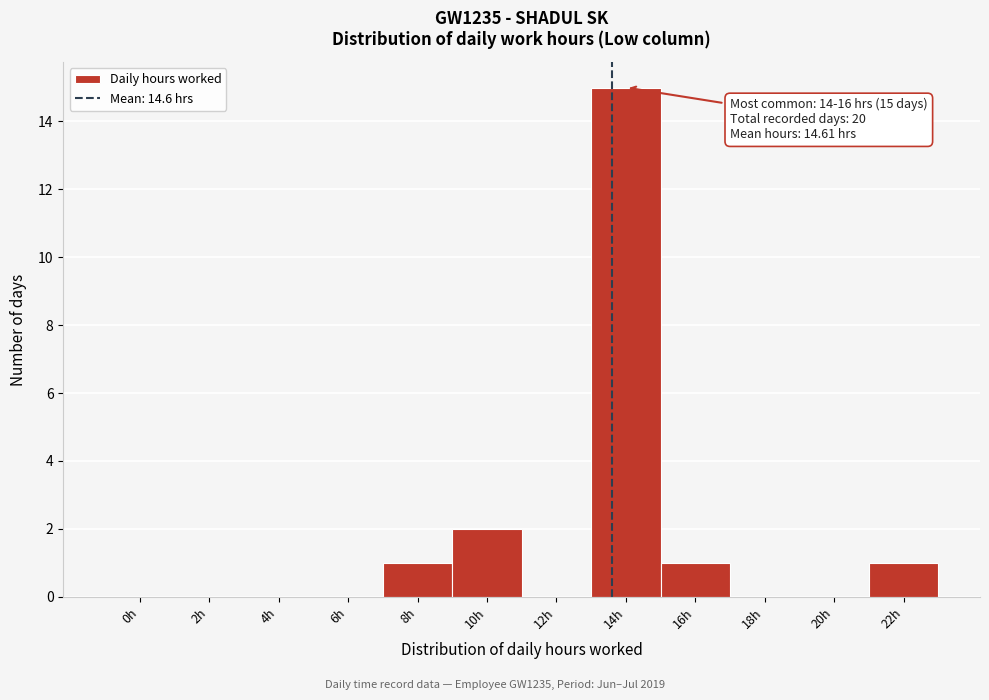

Reading right to left, transcribe all the data shown in this chart.

22h=1	20h=0	18h=0	16h=1	14h=15	12h=0	10h=2	8h=1	6h=0	4h=0	2h=0	0h=0